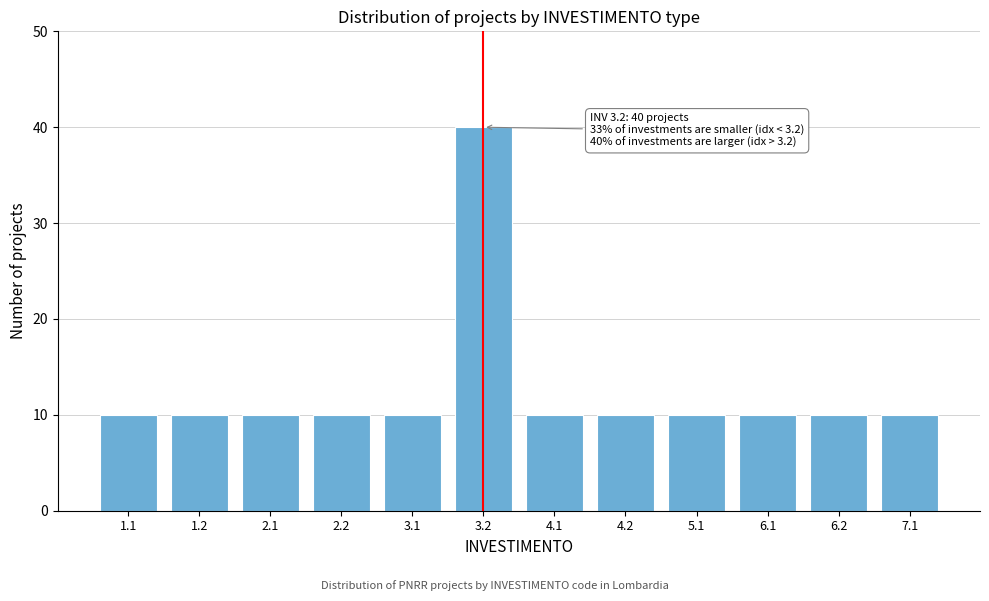

Reading right to left, transcribe all the data shown in this chart.

10	10	10	10	10	10	40	10	10	10	10	10